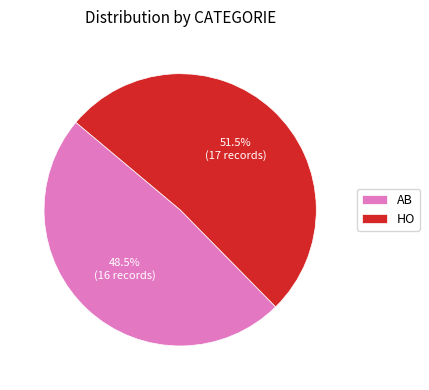

The AB slice represents 39% of the pie. True or false?

False